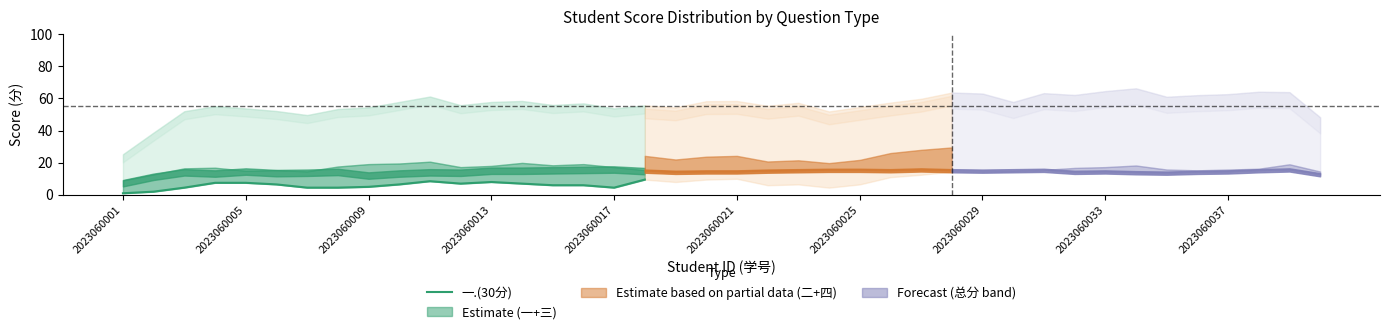

What position from the left is 2023060001?

1